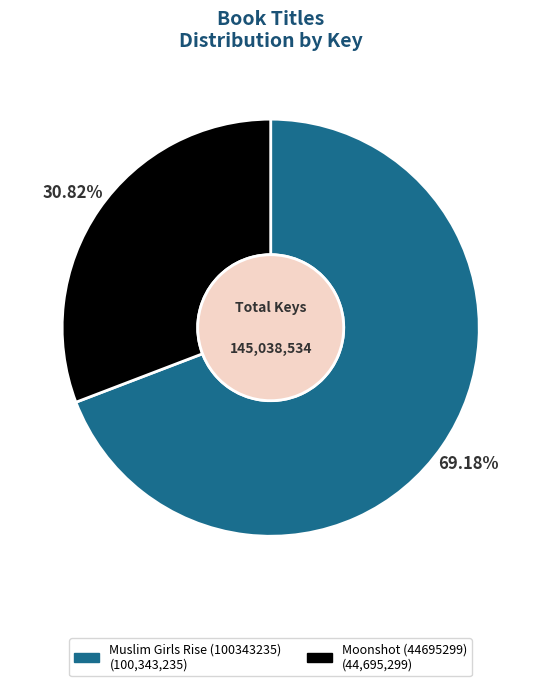

What is the total percentage of Moonshot (44695299) and Muslim Girls Rise (100343235)?

100.0%